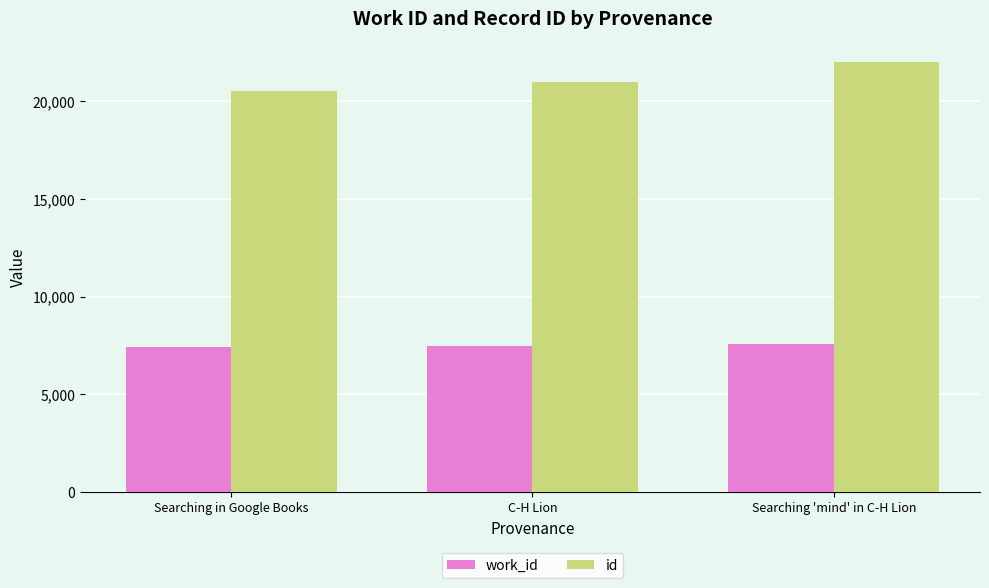

Which series has the largest range (max minus min)?

id